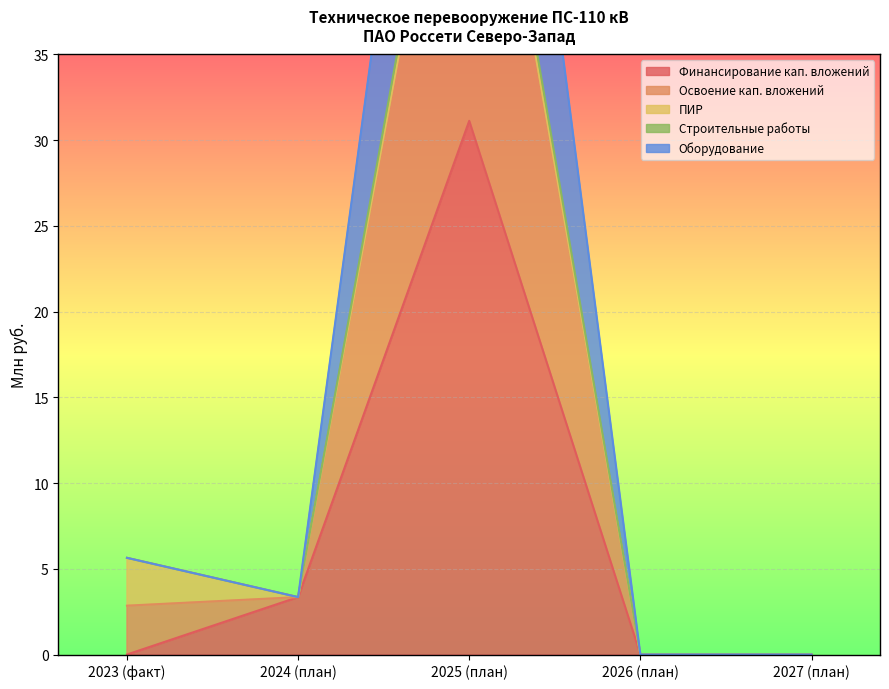

The Освоение кап. вложений series shows 31.4 at 2027 (план). True or false?

False